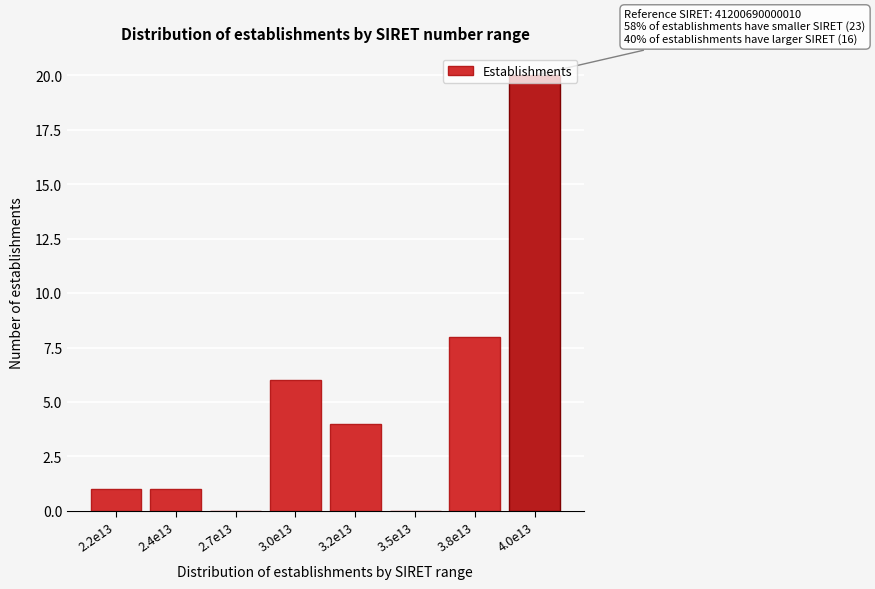

What is the maximum value shown in the chart?

20